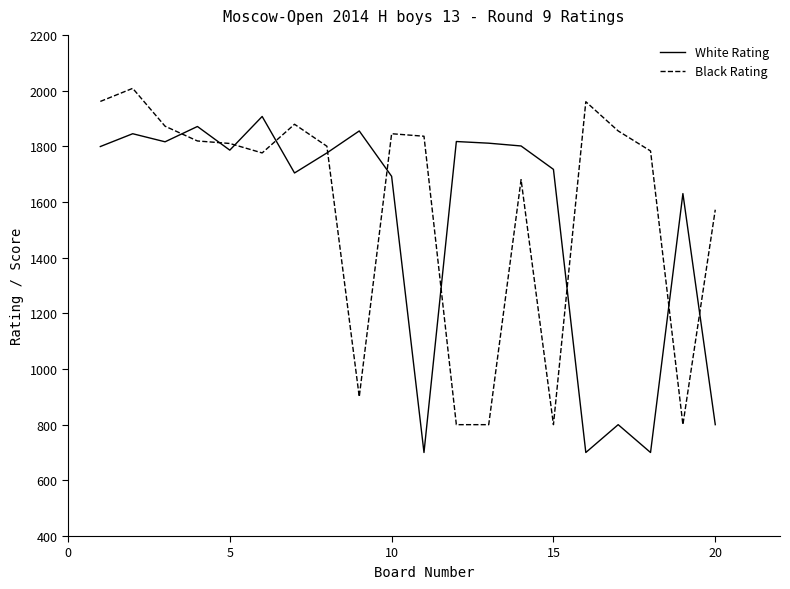

What is the maximum value for Black Rating?

2008